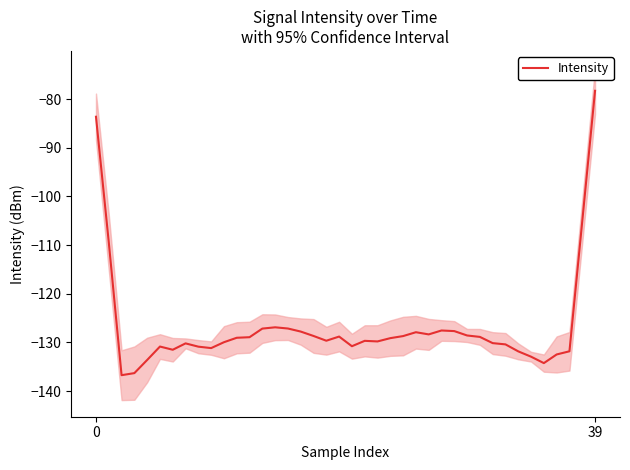

Does the chart have visible grid lines?

No